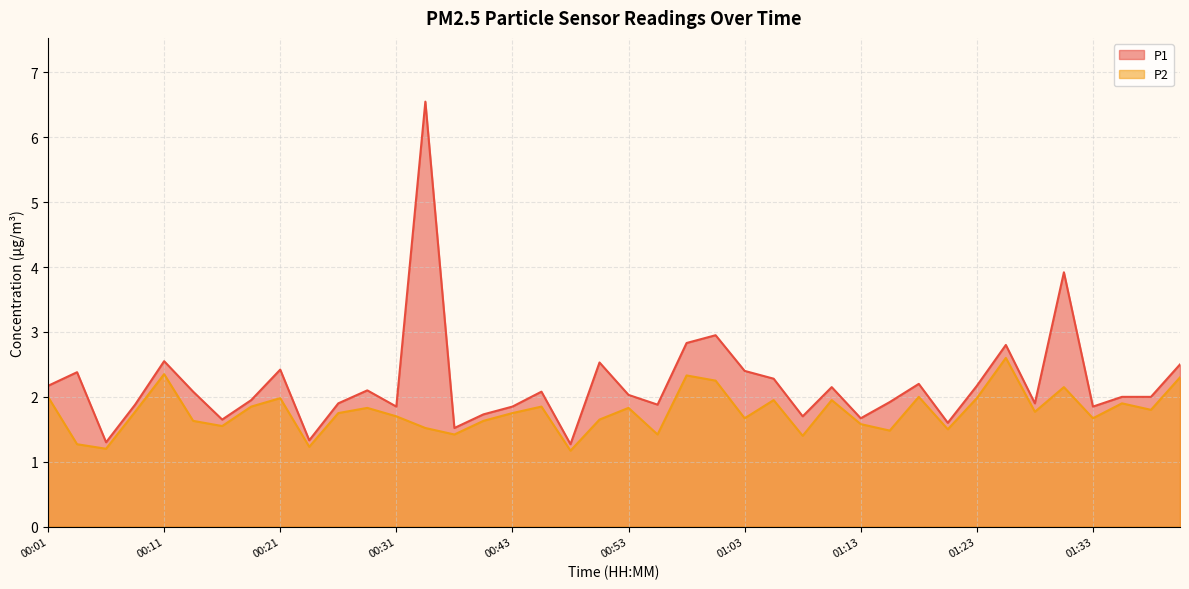

At 00:14, list the series in order from largest to smallest.

P1, P2